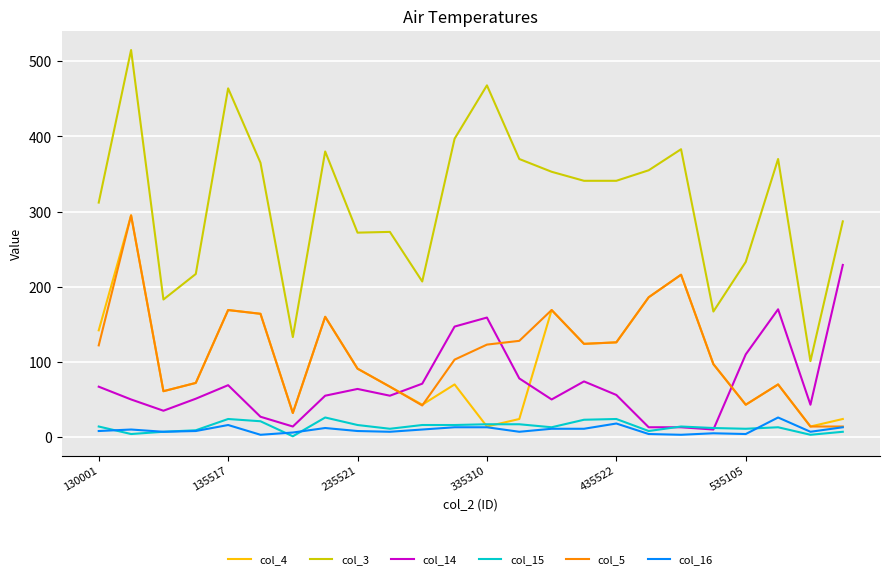

Which series has the largest total across all categories?

col_3